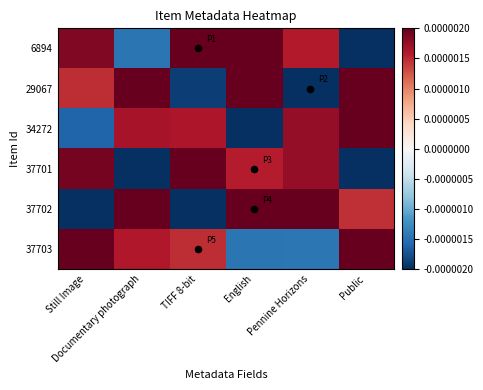

At how many categories does at least one series exceed 0?

6